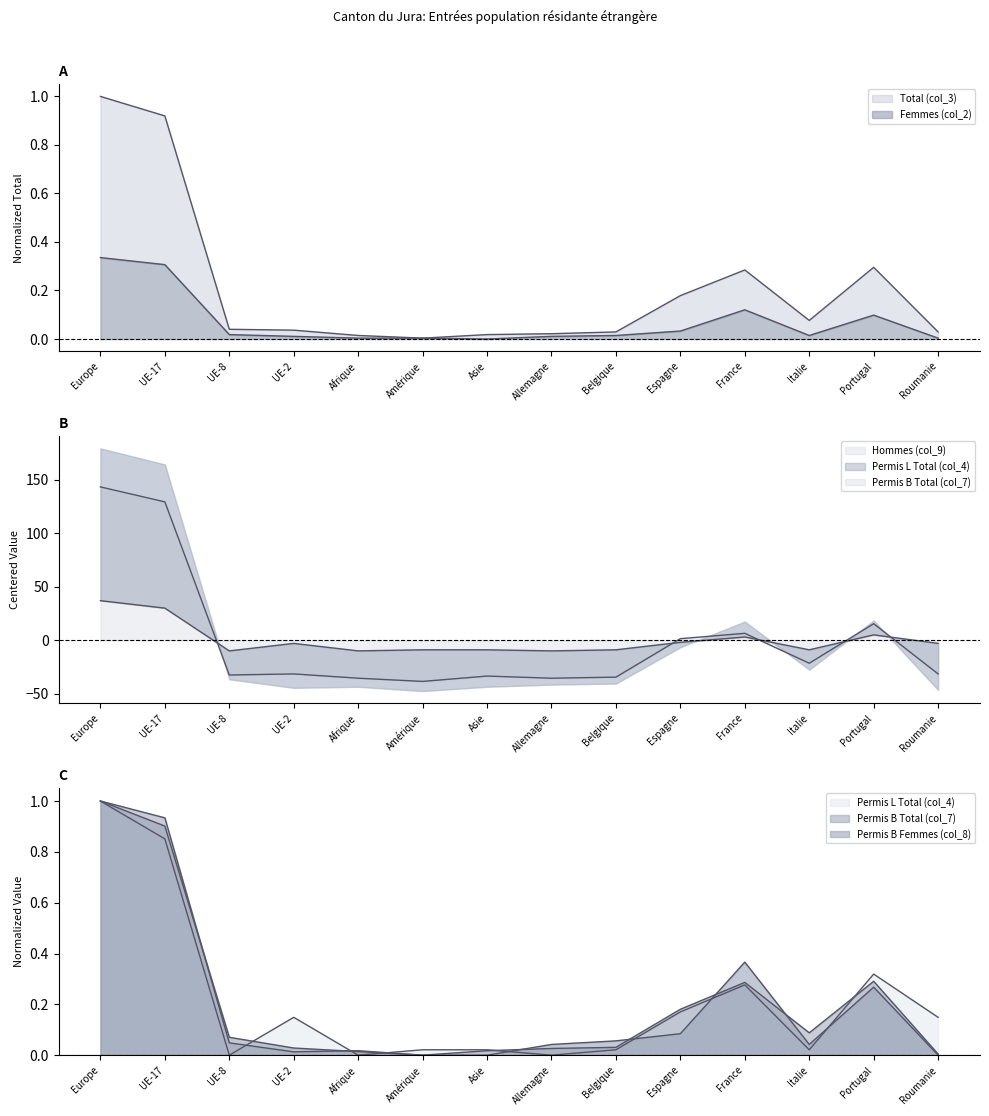

Between which two adjacent categories do Permis B Total (col_7) and Permis B Femmes (col_8) first intersect?

UE-17 and UE-8